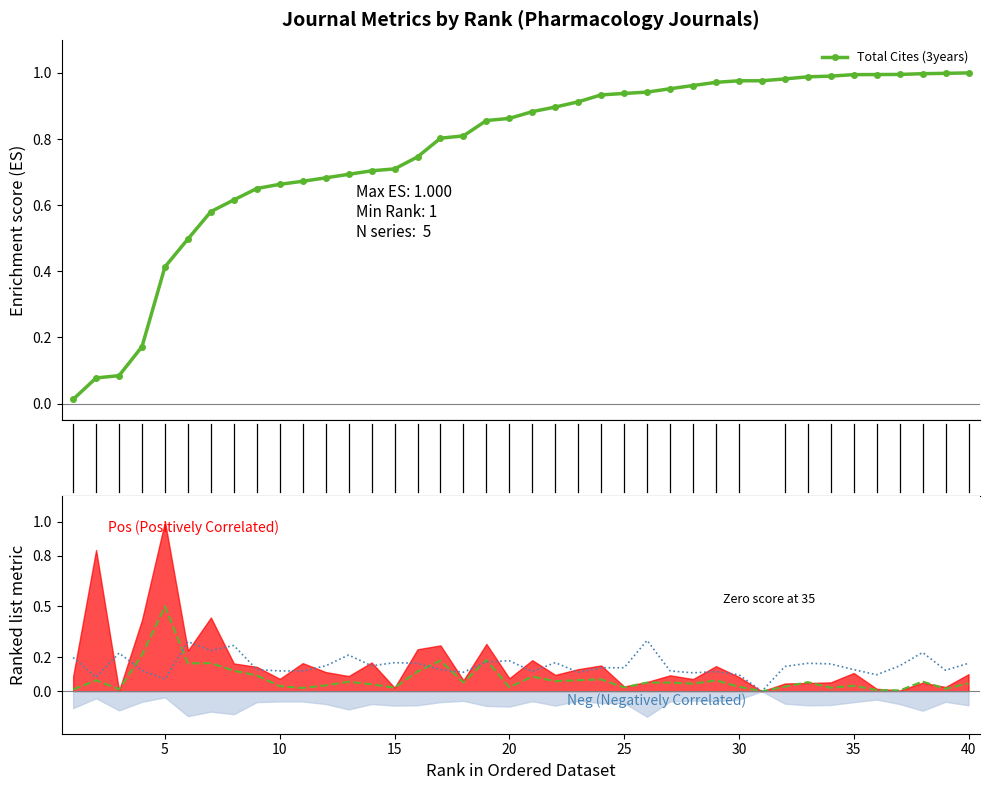

How many distinct data groups are displayed?

3